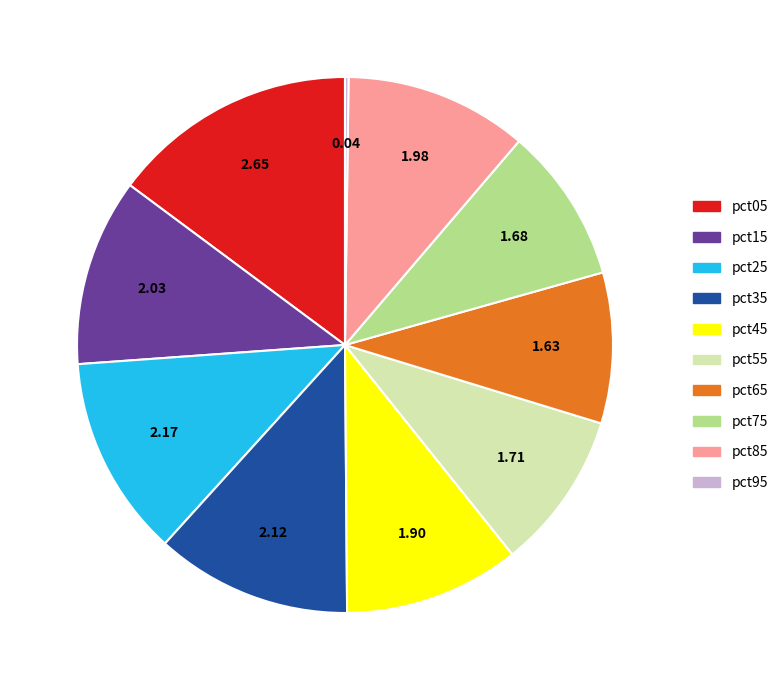

Does any single category account for the majority?

No